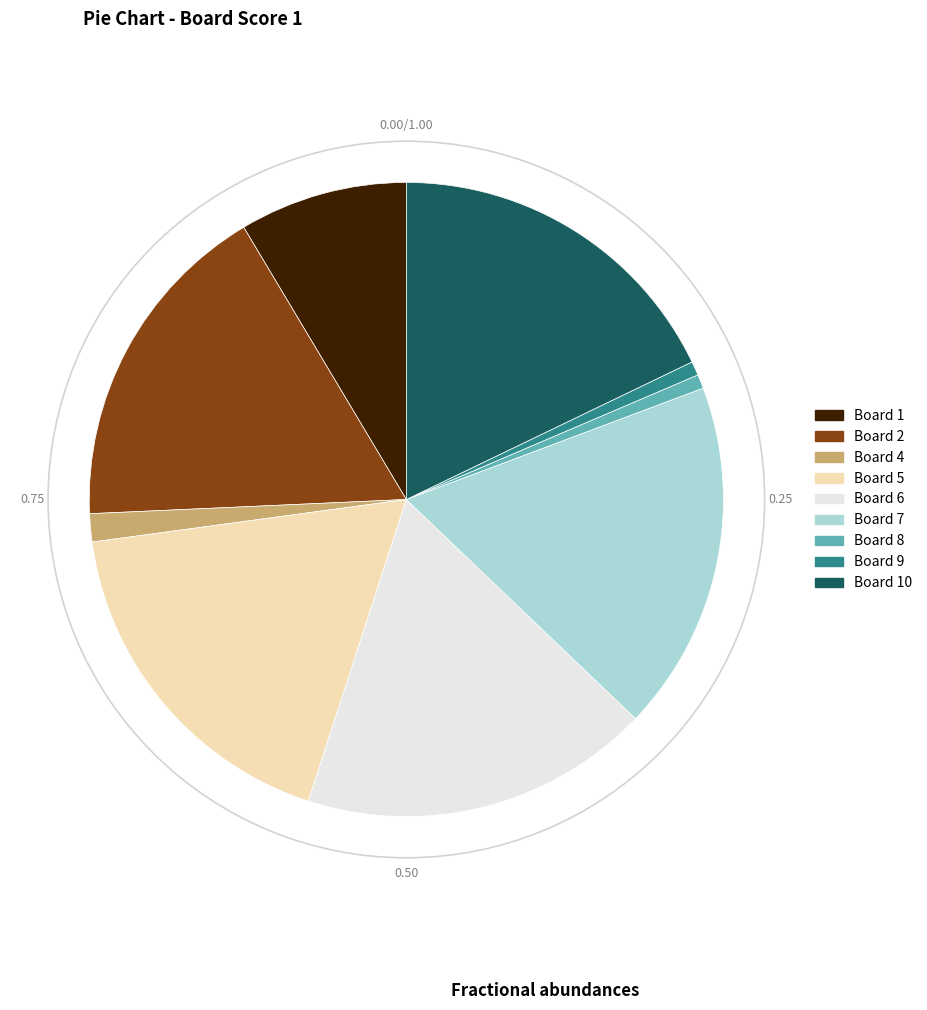

Does any single category account for the majority?

No